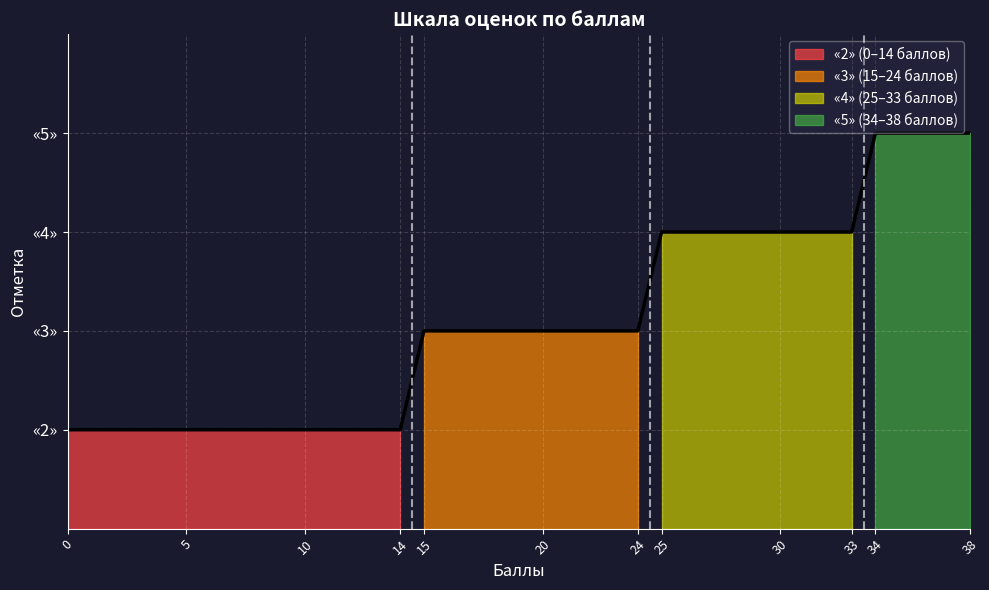

What is the sum of all values?

121